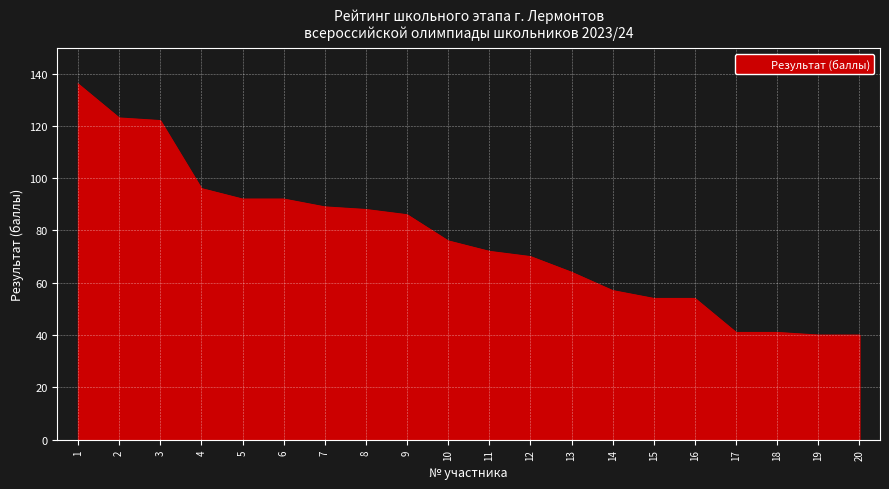

Reading right to left, extract all data points from this chart.

20=40	19=40	18=41	17=41	16=54	15=54	14=57	13=64	12=70	11=72	10=76	9=86	8=88	7=89	6=92	5=92	4=96	3=122	2=123	1=136